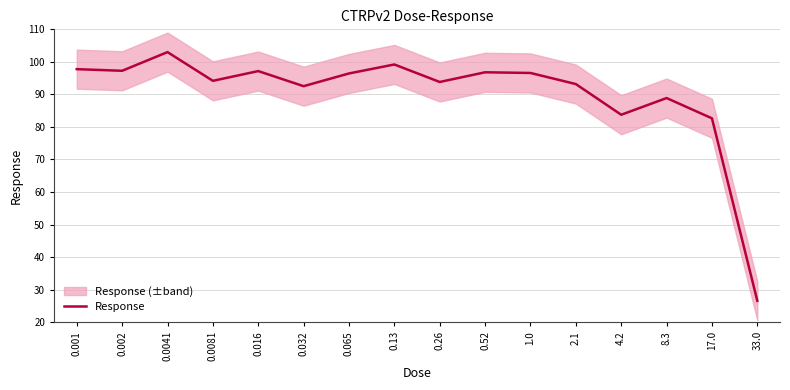

How many lines are shown in the chart?

1